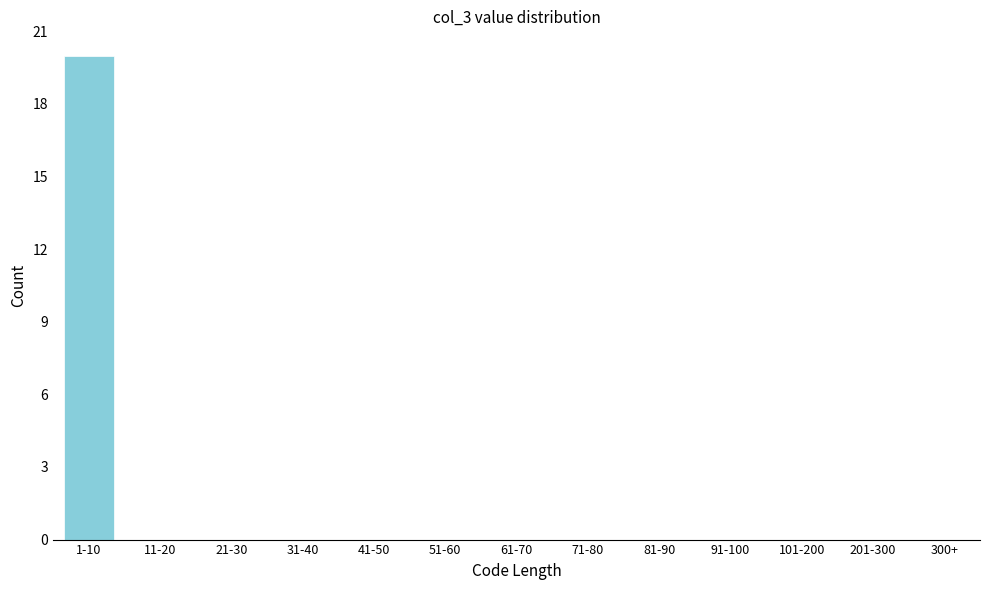

Reading right to left, list all the values displayed in this chart.

201-300=0	101-200=0	91-100=0	81-90=0	71-80=0	61-70=0	51-60=0	41-50=0	31-40=0	21-30=0	11-20=0	1-10=20